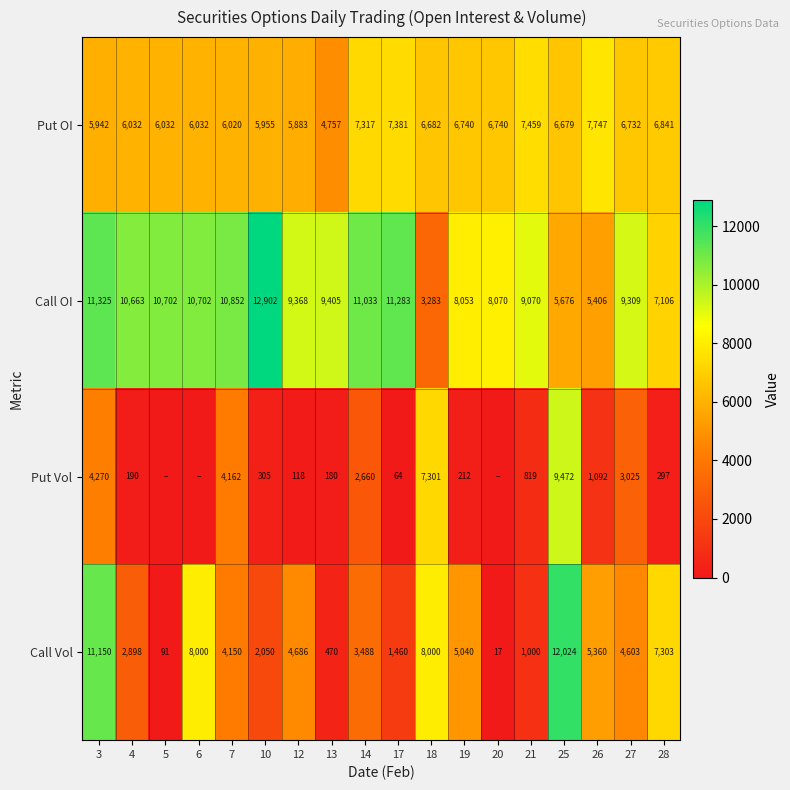

How many data points does each series have?

18